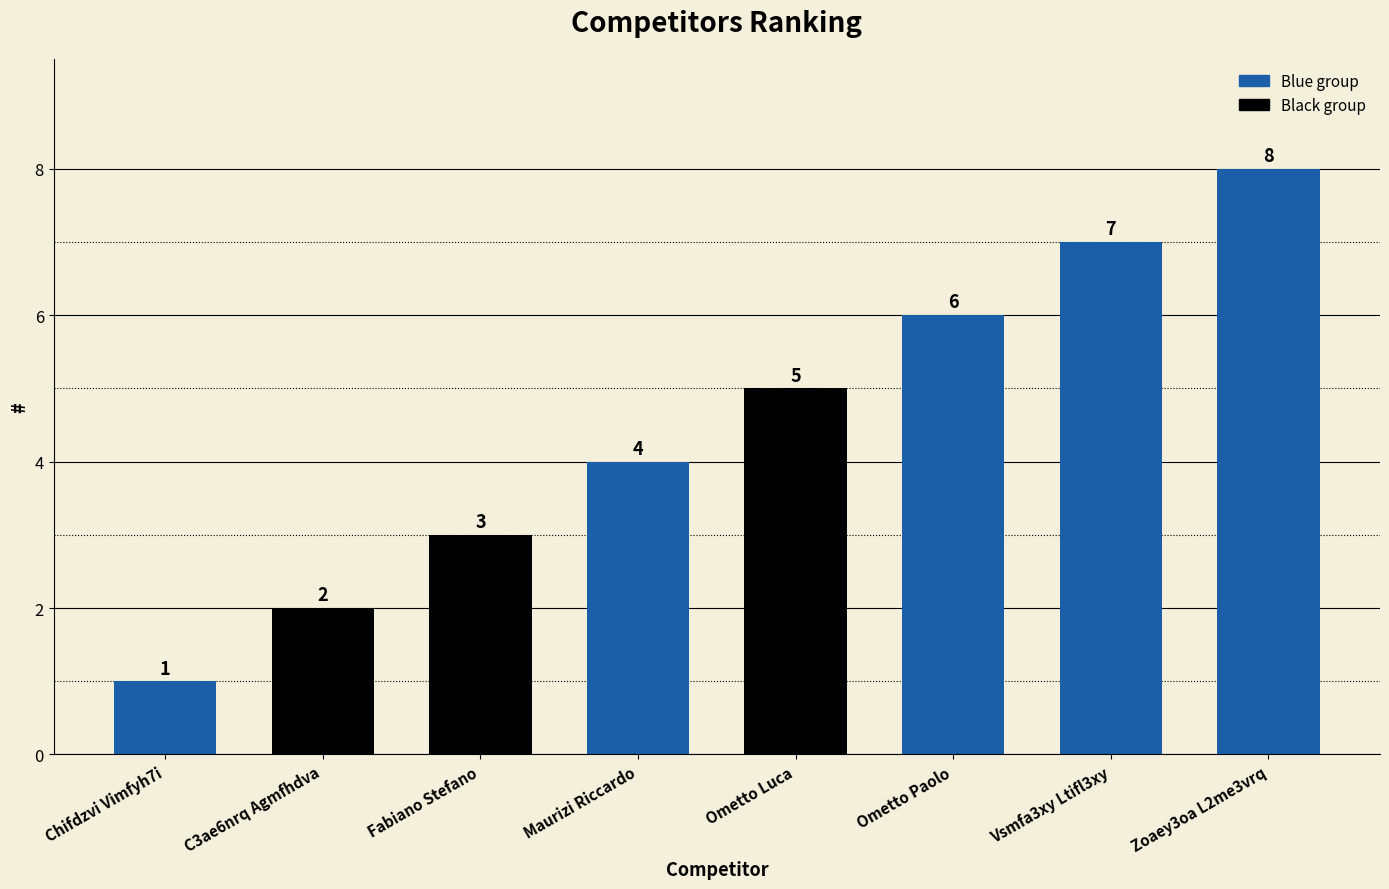

Which label corresponds to the largest value in the chart?

Zoaey3oa L2me3vrq